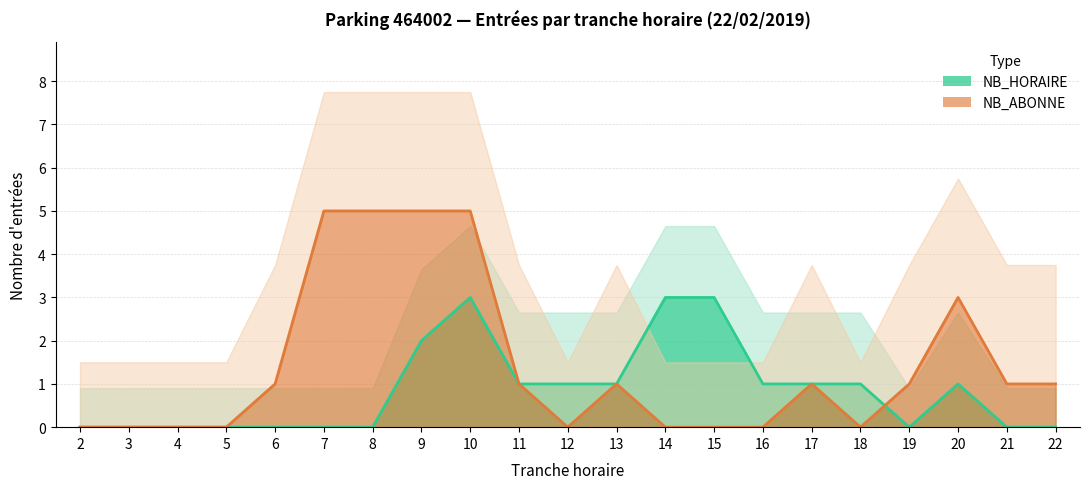

Which has a higher value, 19 or 9?

9